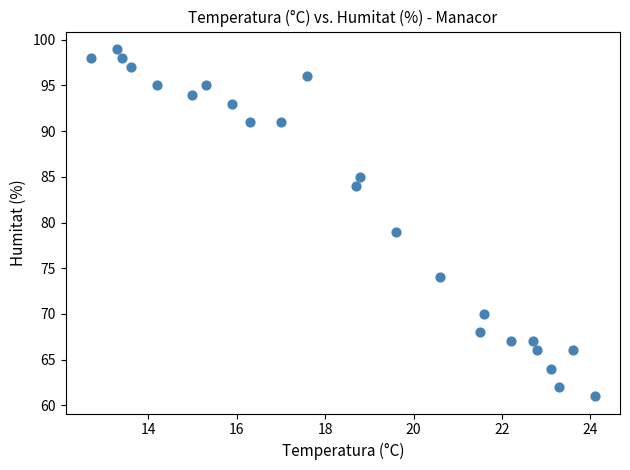

What Y value in the scatter plot is closest to 80?

79